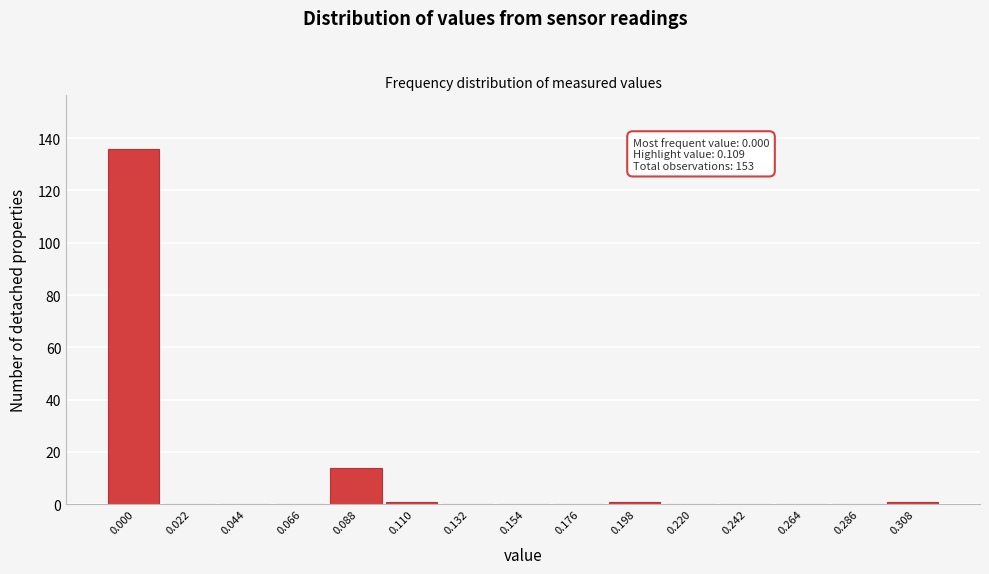

Reading right to left, transcribe all the data shown in this chart.

0.308=1	0.286=0	0.264=0	0.242=0	0.220=0	0.198=1	0.176=0	0.154=0	0.132=0	0.110=1	0.088=14	0.066=0	0.044=0	0.022=0	0.000=136